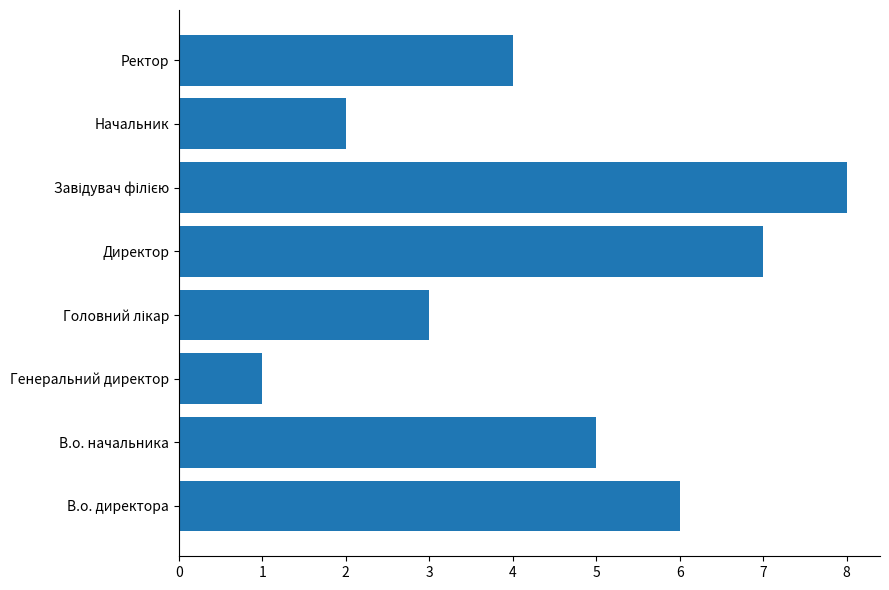

Reading bottom to top, what are all the values shown in this chart?

6	5	1	3	7	8	2	4